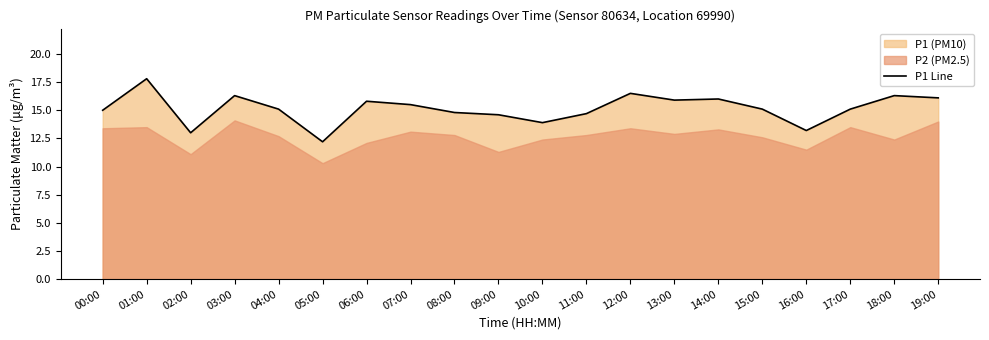

What is the difference between the second highest and second lowest values?

3.5